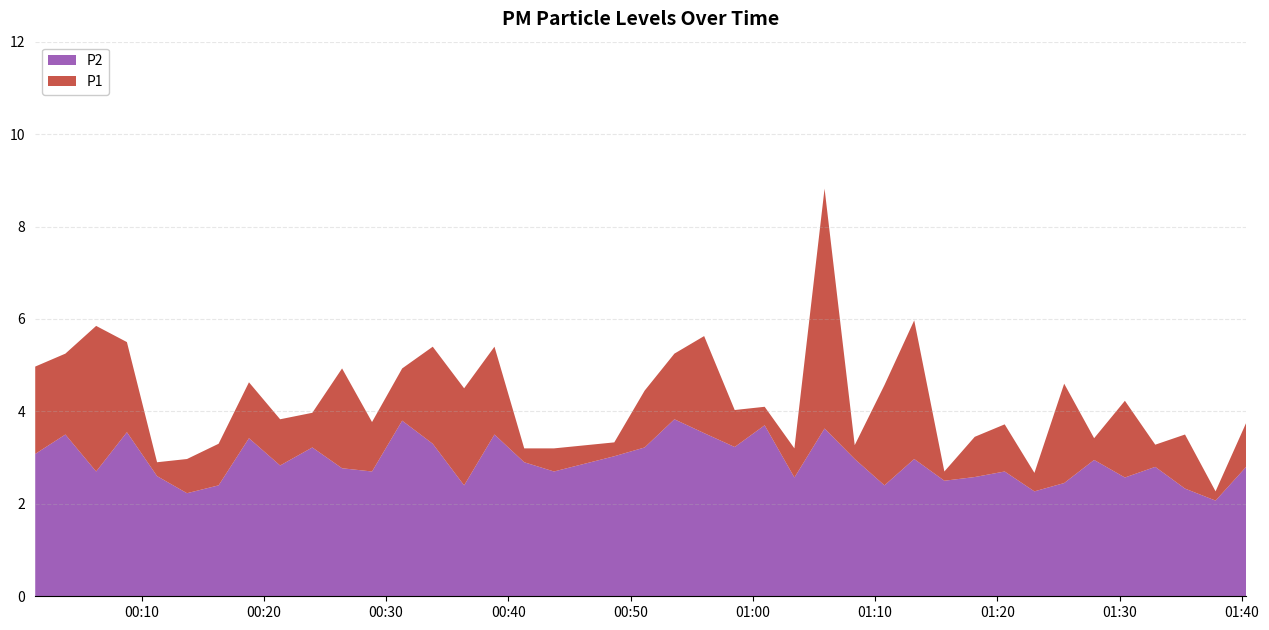

Reading left to right, extract all data points from this chart.

P1: 5.0	5.2	5.8	5.5	2.9	3.0	3.3	4.6	3.8	4.0	4.9	3.8	4.9	5.4	4.5	5.4	3.2	3.2	3.3	4.5	5.2	5.6	4.0	4.1	3.2	8.8	3.3	4.6	6.0	2.7	3.5	3.7	2.7	4.6	3.4	4.2	3.3	3.5	2.3	3.8
P2: 3.1	3.5	2.7	3.5	2.6	2.2	2.4	3.4	2.8	3.2	2.8	2.7	3.8	3.3	2.4	3.5	2.9	2.7	3.0	3.2	3.8	3.5	3.2	3.7	2.6	3.6	3.0	2.4	3.0	2.5	2.6	2.7	2.3	2.5	3.0	2.6	2.8	2.3	2.1	2.8